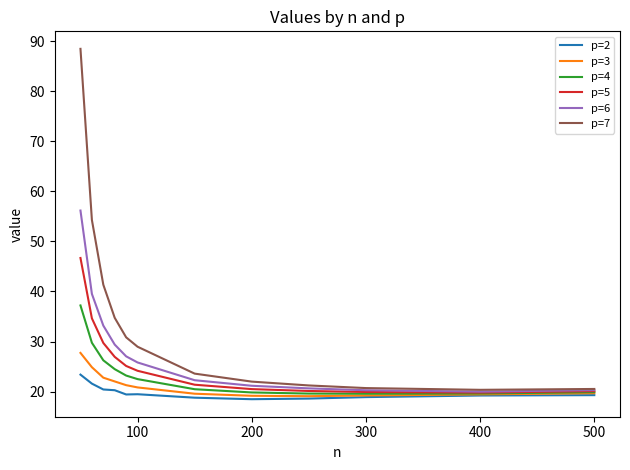

Rank the series by their maximum value, from highest to lowest.

p=7, p=6, p=5, p=4, p=3, p=2